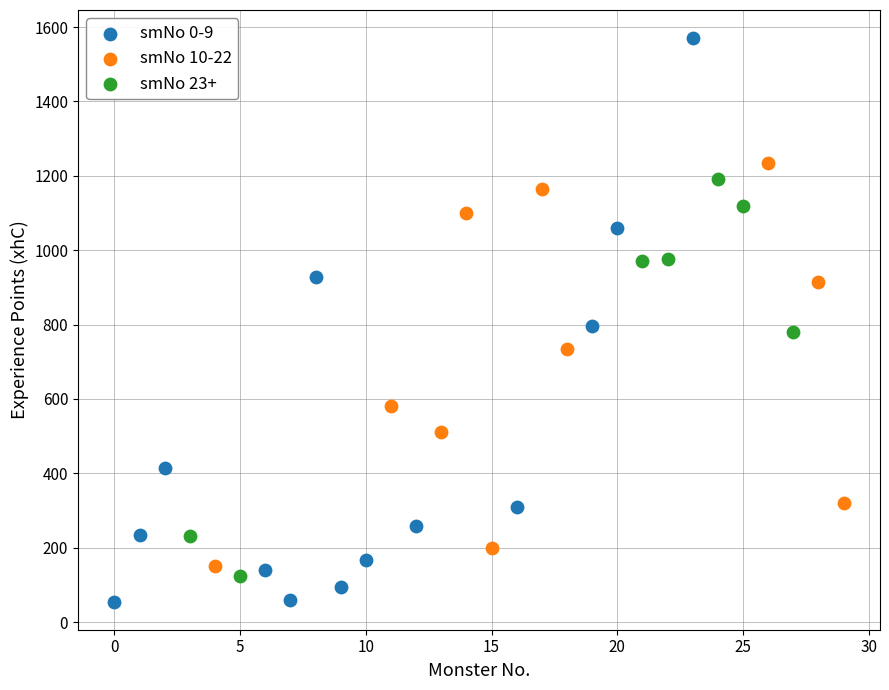

Which series reaches the maximum Y coordinate?

smNo 0-9